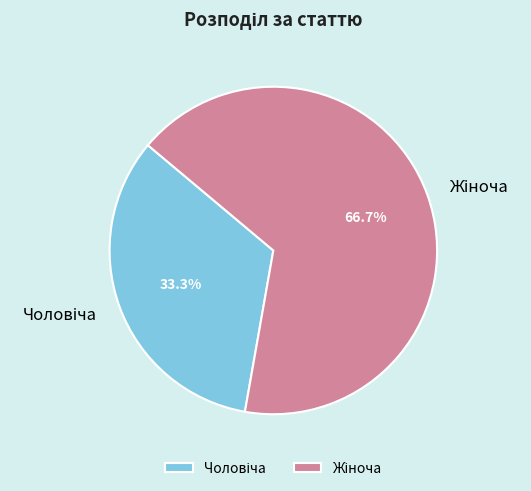

Is there any slice that represents more than half of the pie?

Yes